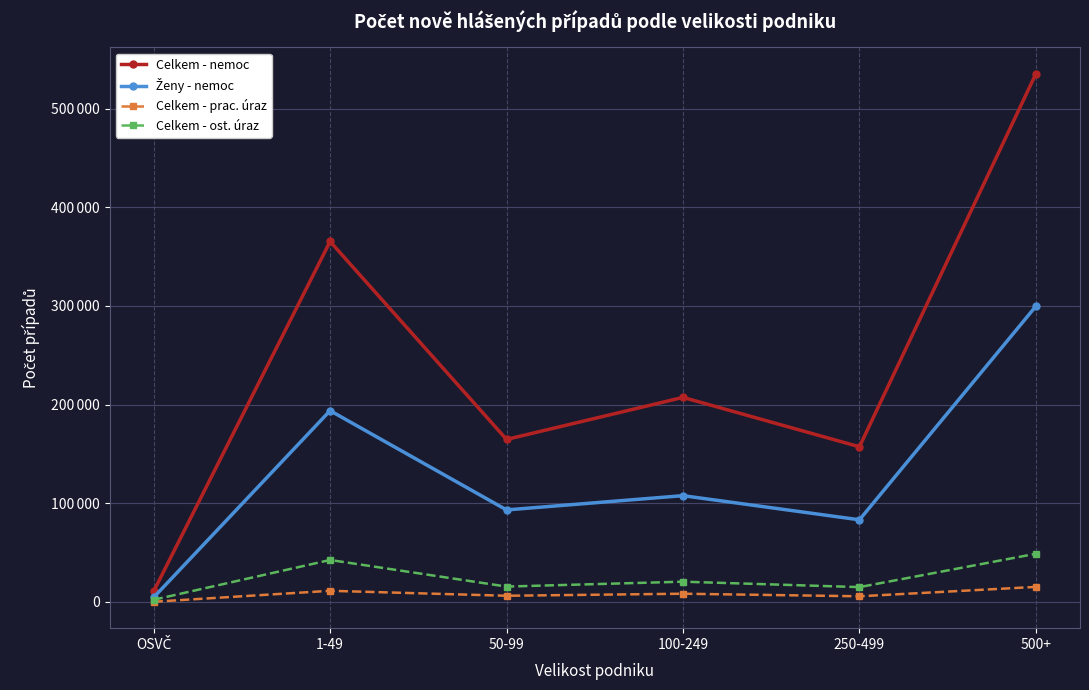

True or false: Ženy - nemoc has more than 2 interior local peaks.

False